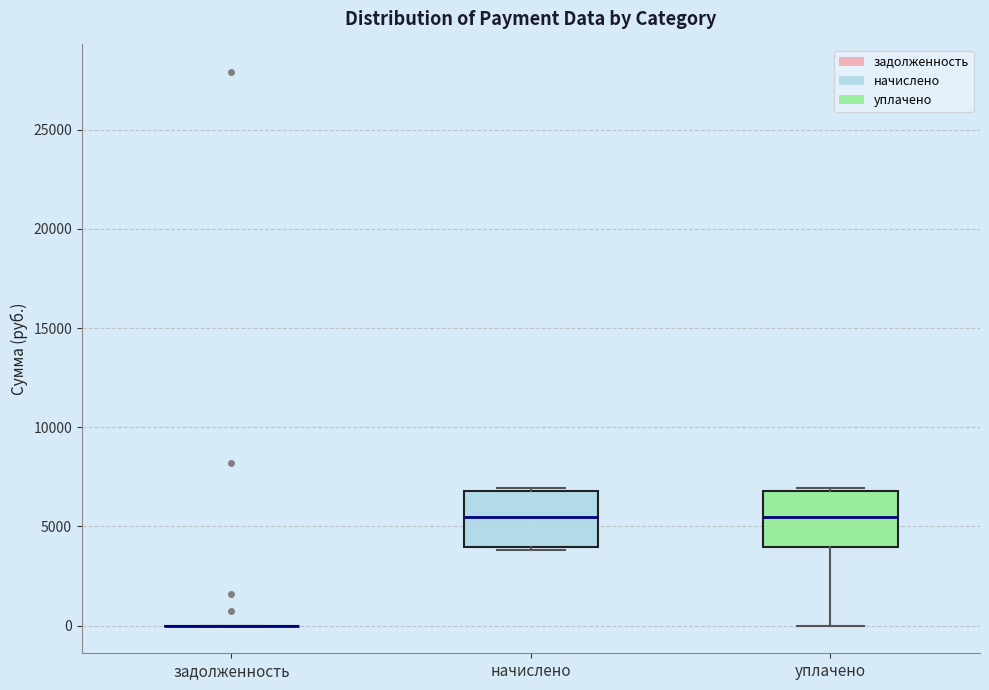

Reading left to right, read every box against the y-axis: the position of its median line, the range the box covers, and the ends of its whiskers. The values are not printed on the chart, so give them approximately, as read against the axis.

задолженность: box collapsed to a line at 0, whiskers 0 to 0
начислено: median 5500, box 4000 to 7000, whiskers 4000 (just below the box's lower edge) to 7000 (just above the box's upper edge)
уплачено: median 5500, box 4000 to 7000, whiskers 0 to 7000 (just above the box's upper edge)